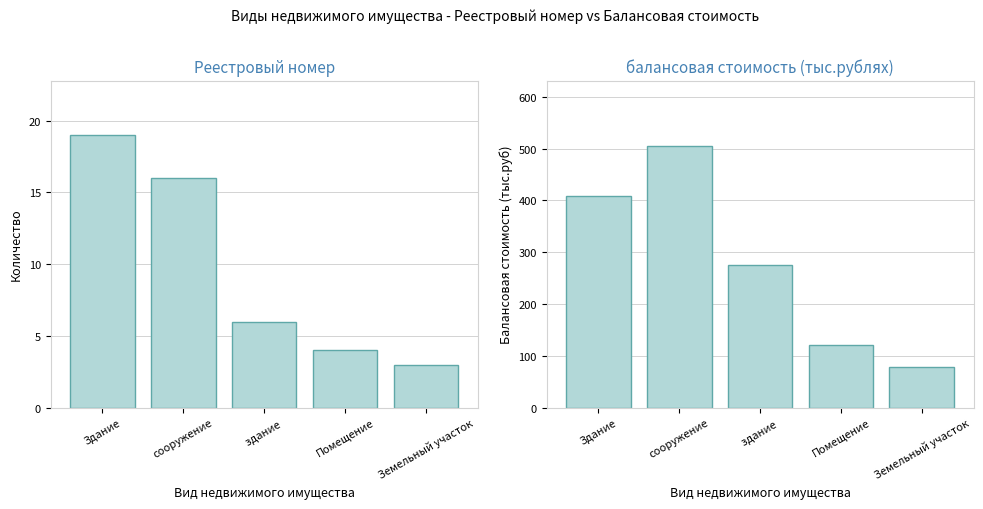

Is it true that Реестровый номер equals 16.0 at сооружение?

True